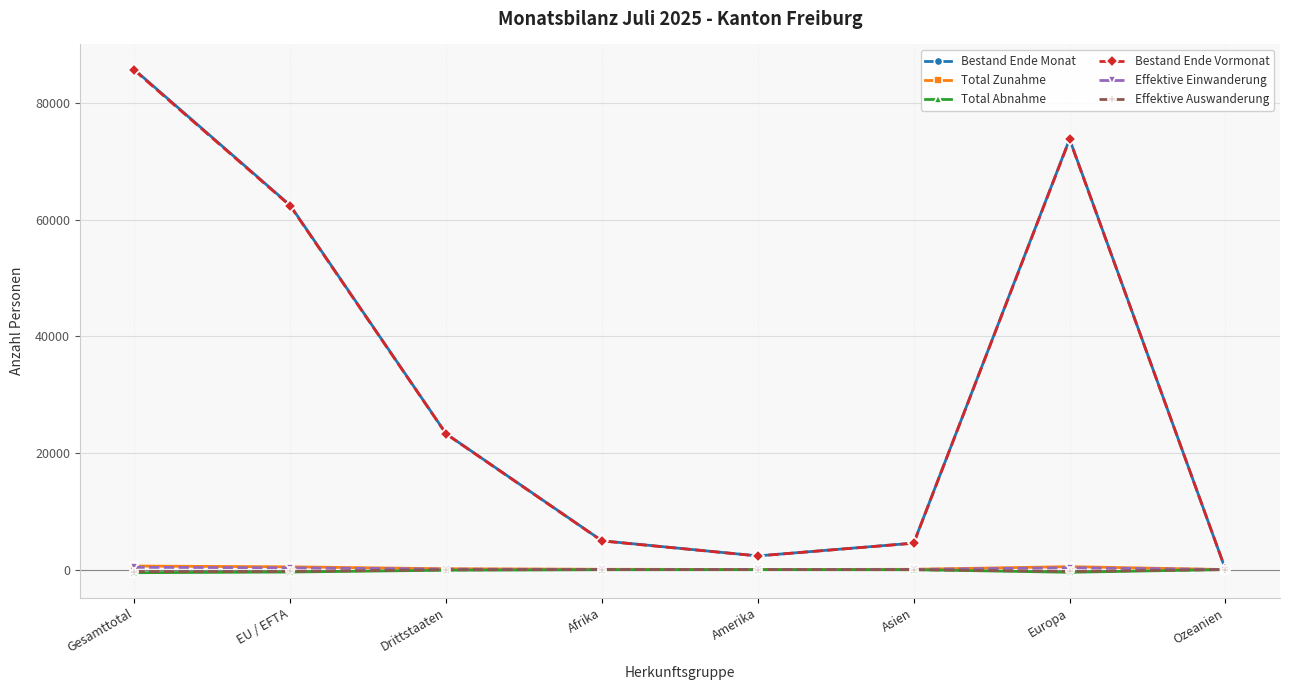

Which series has the widest spread of values?

Bestand Ende Monat